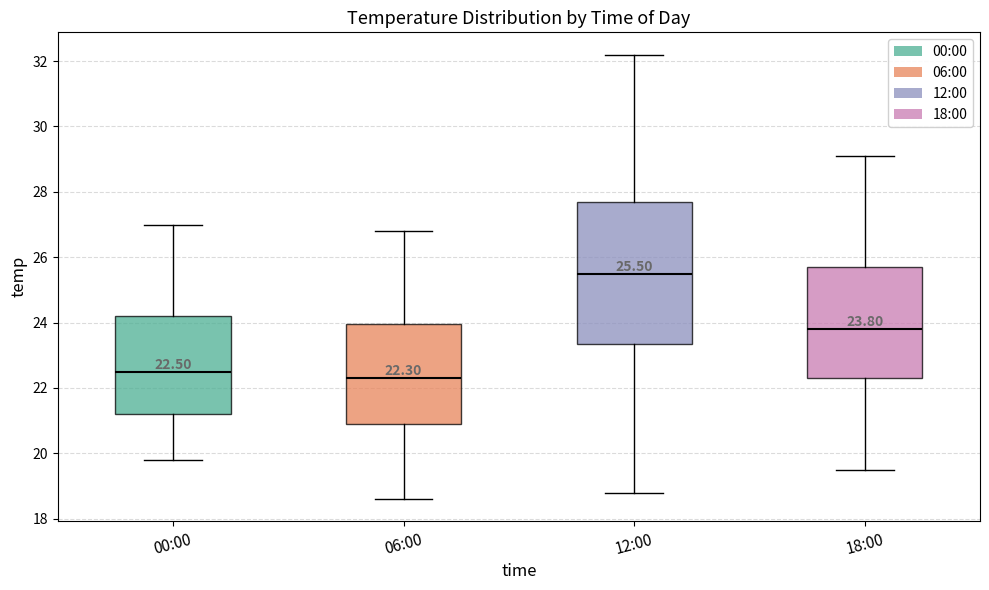

Which box is the tallest, from its lower edge to its upper edge?

12:00